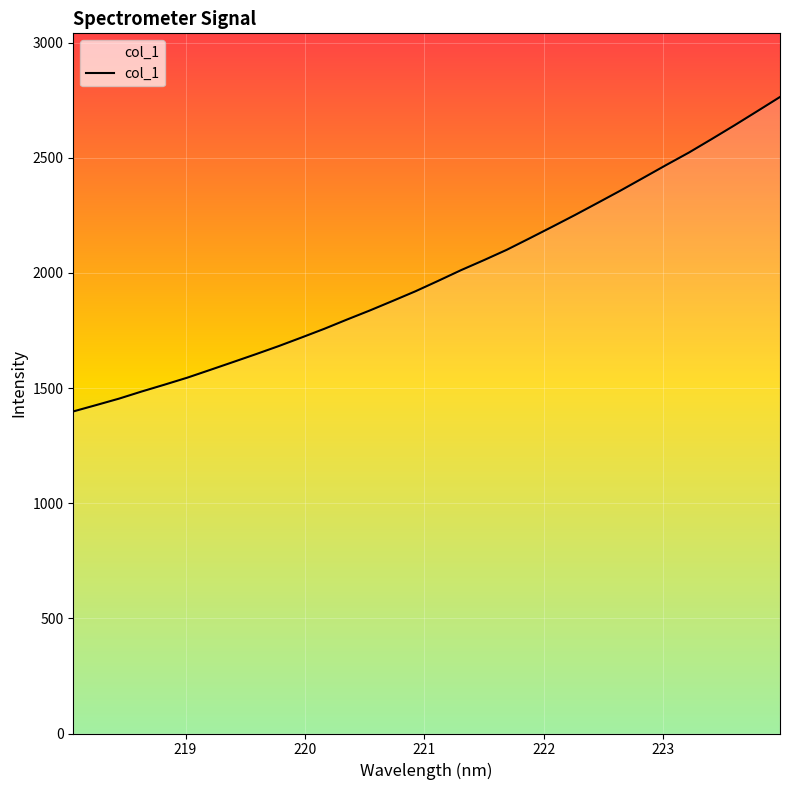

What is the maximum value shown in the chart?

2763.7